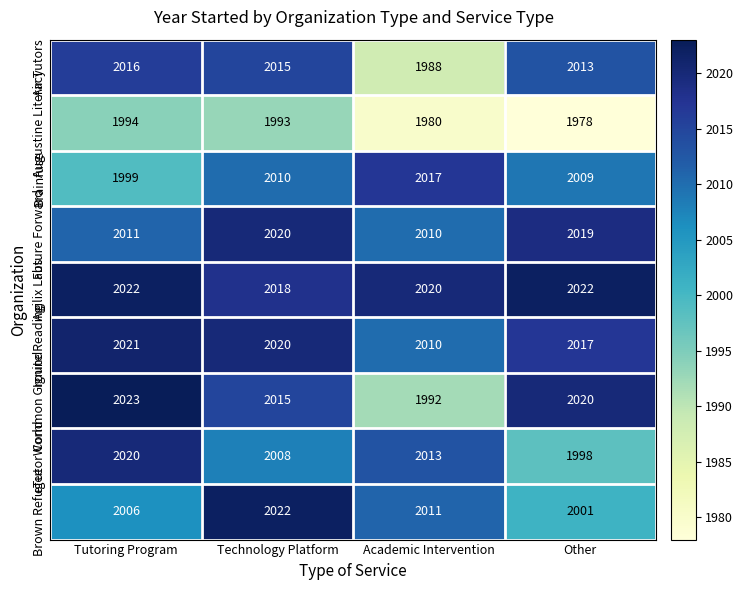

Which label corresponds to the largest value in the chart?

Tutoring Program